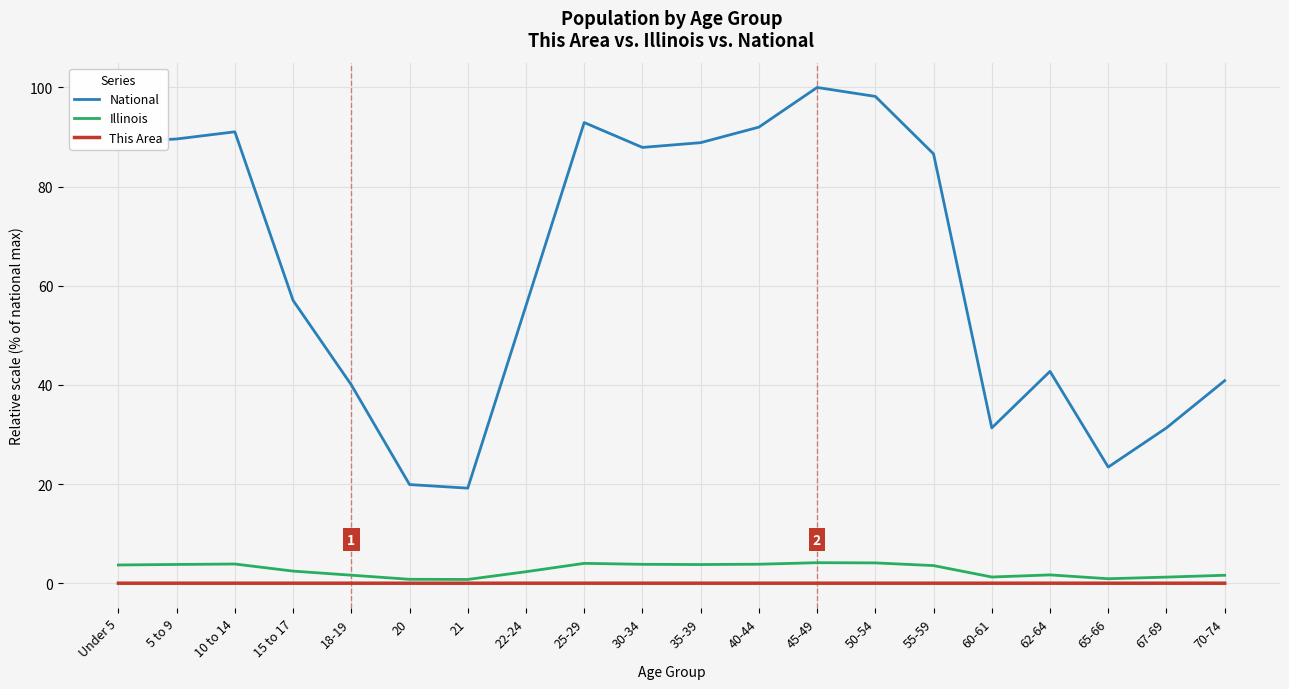

What position from the right is 35-39?

10